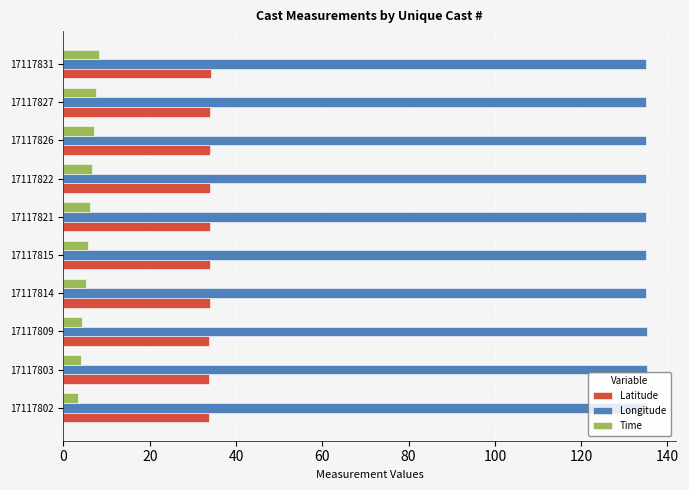

List the series in order of their peak value, highest first.

Longitude, Latitude, Time